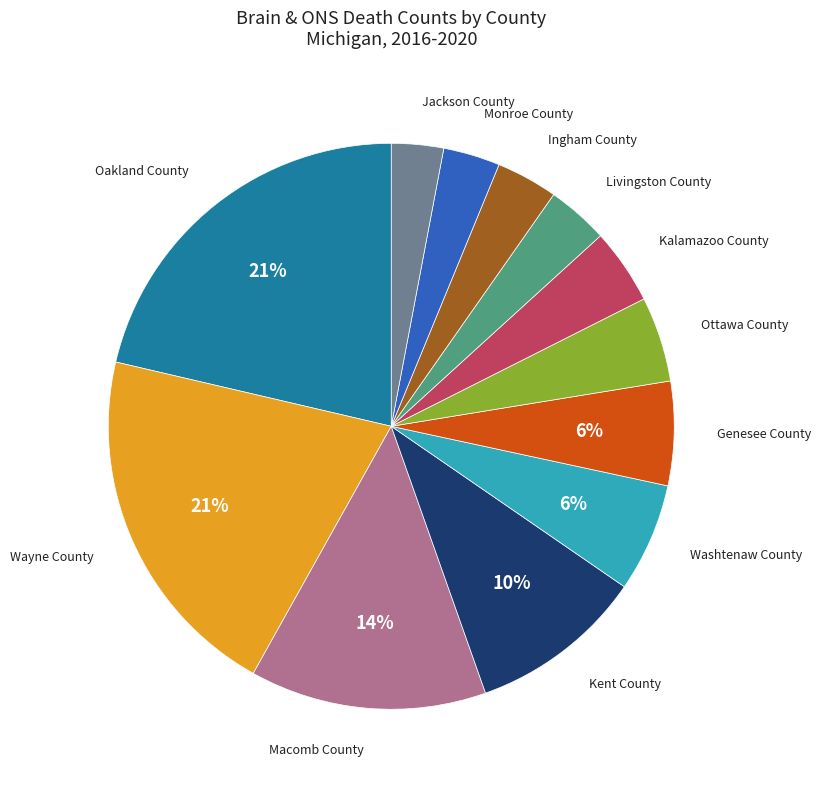

Count the number of slices in the pie.

12